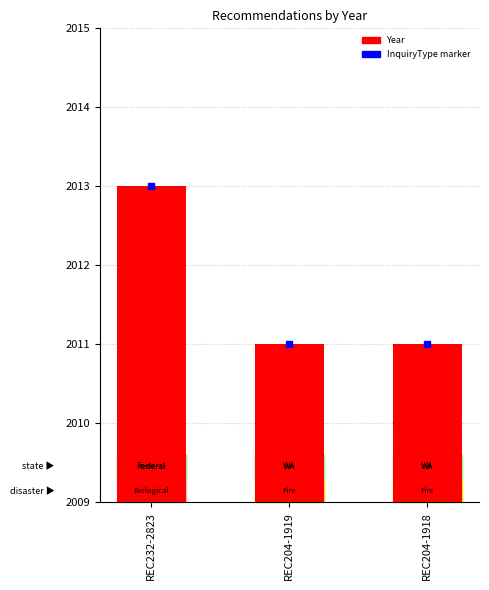

The value at REC232-2823 is 3137. True or false?

False